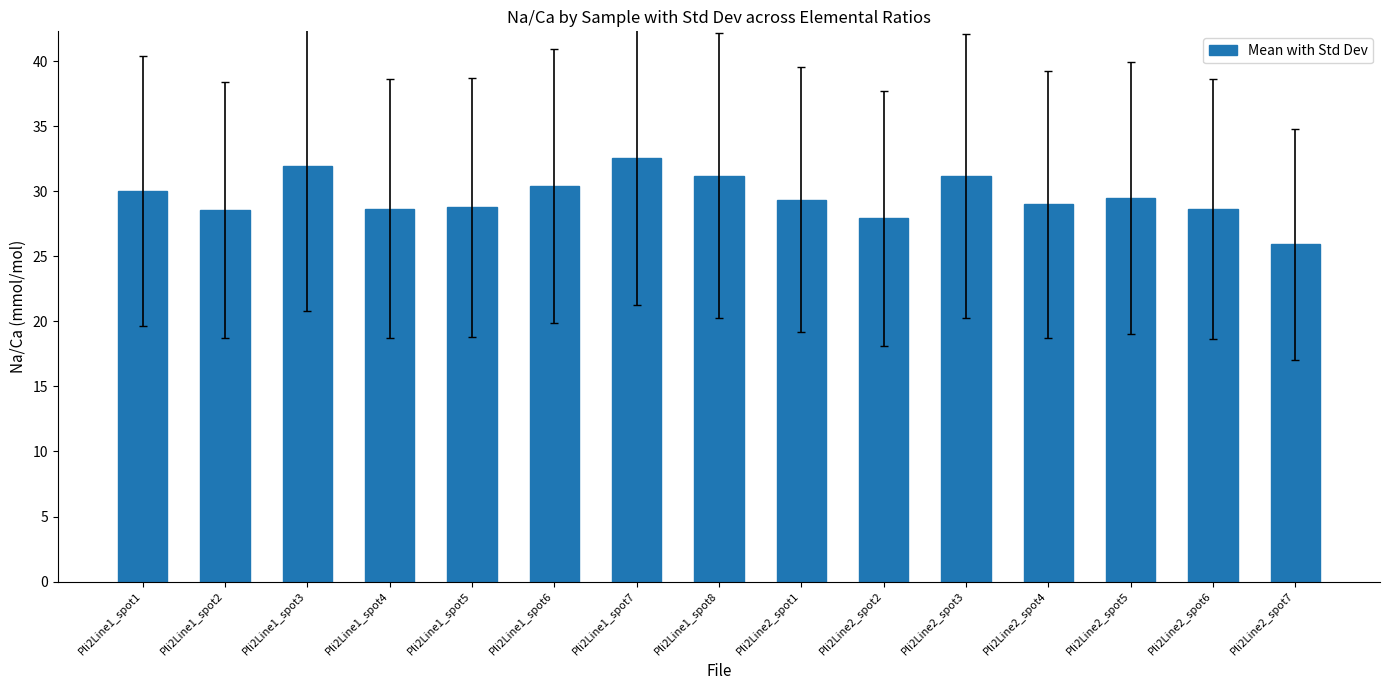

What is the smallest value displayed?

25.9